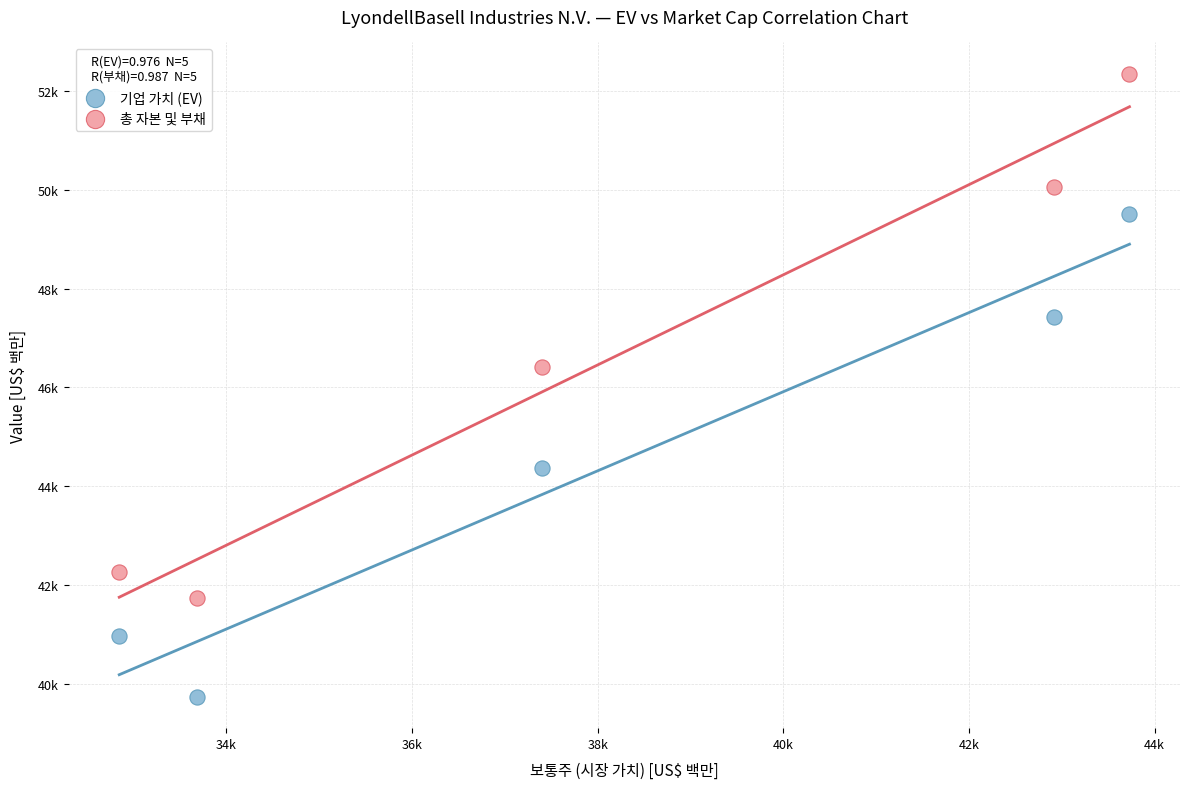

Which series contains the highest Y value?

총 자본 및 부채